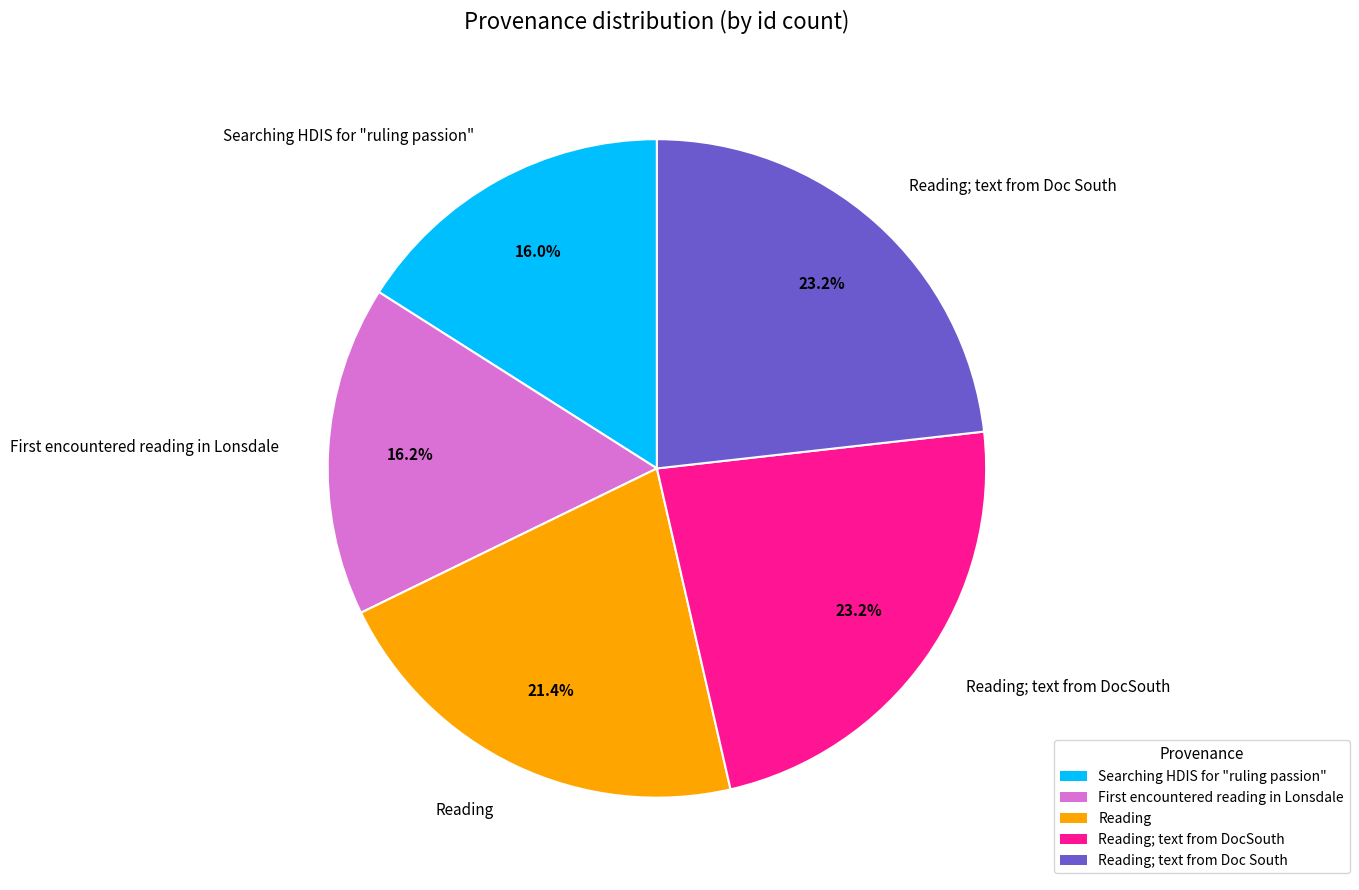

What percentage do Reading; text from DocSouth and Reading; text from Doc South together represent?

46.4%